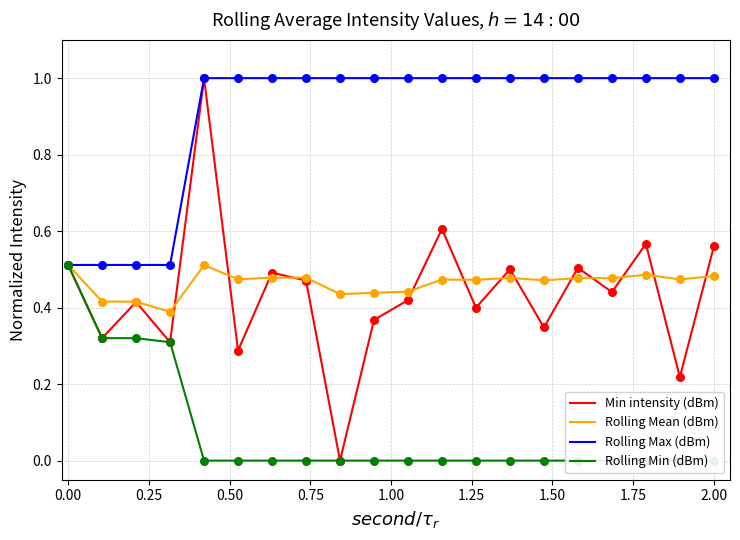

Which series reaches the minimum Y coordinate?

Min intensity (dBm)